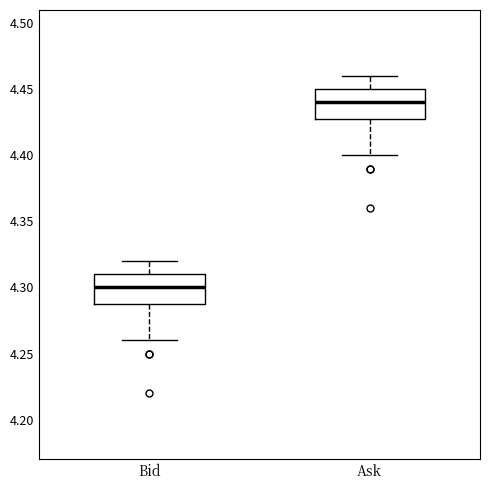

Which box's median line is the highest?

Ask